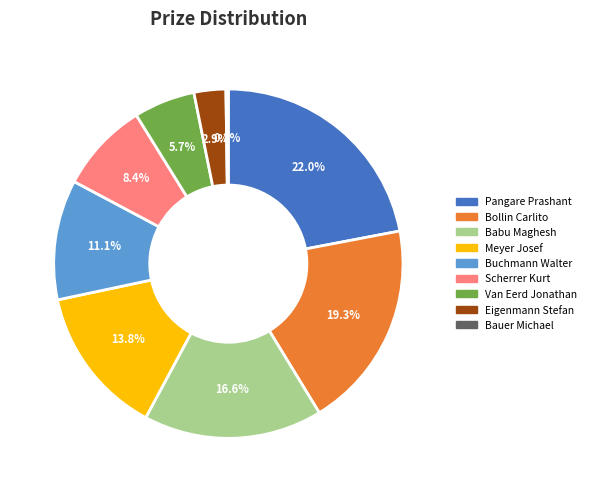

What is the largest slice in the pie chart?

Pangare Prashant